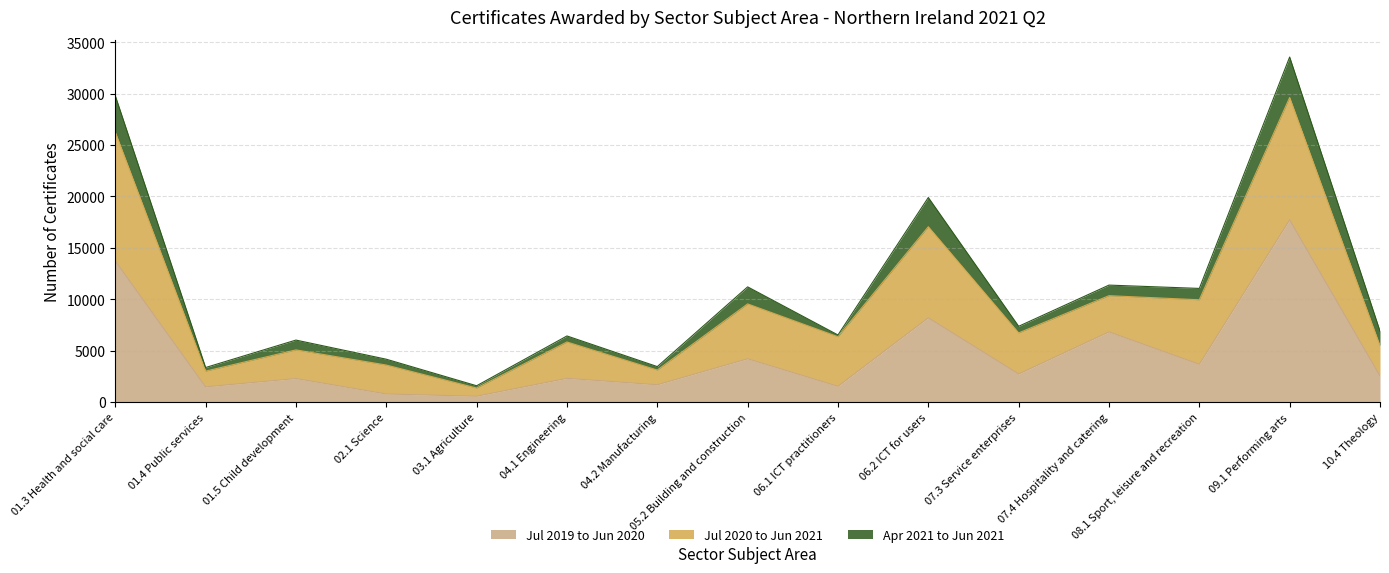

What is the label of the 9th point from the left?

06.1 ICT practitioners